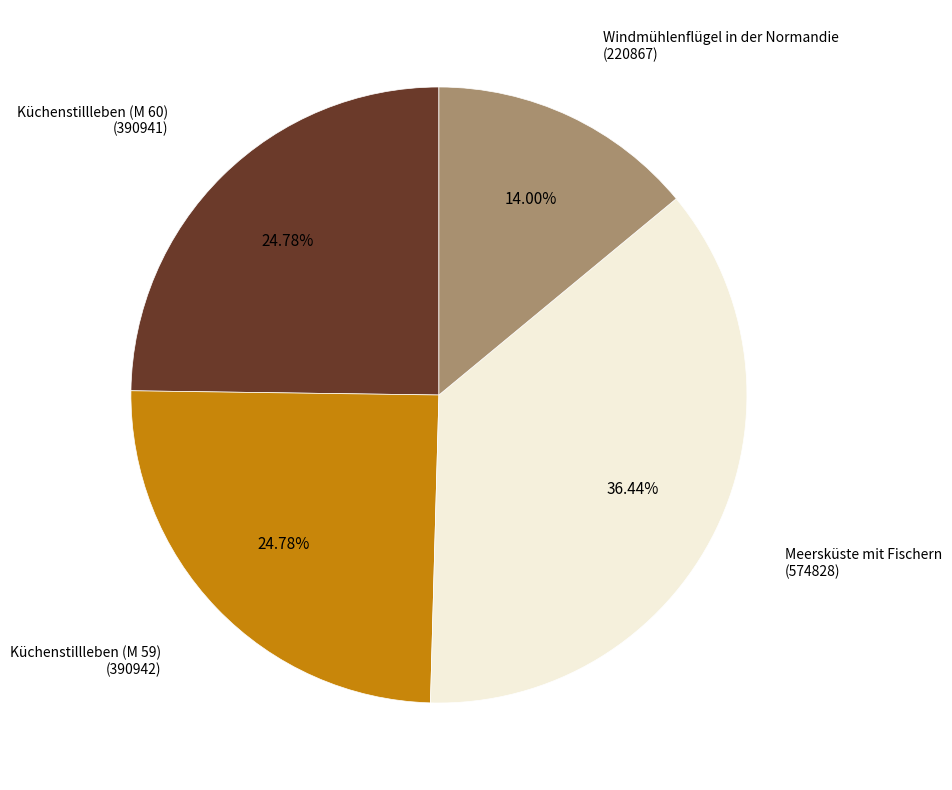

Is there a majority slice in this chart?

No